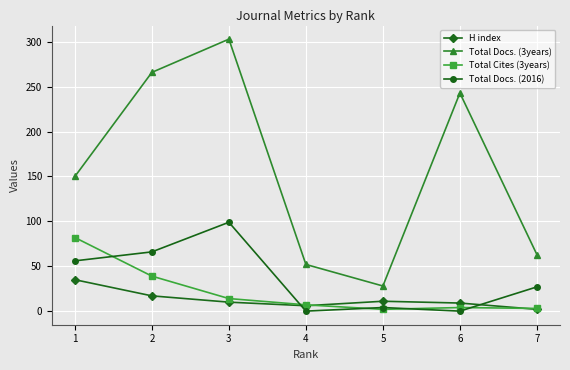

In Total Docs. (3years), how many points are higher than both neighbors (excluding endpoints)?

2